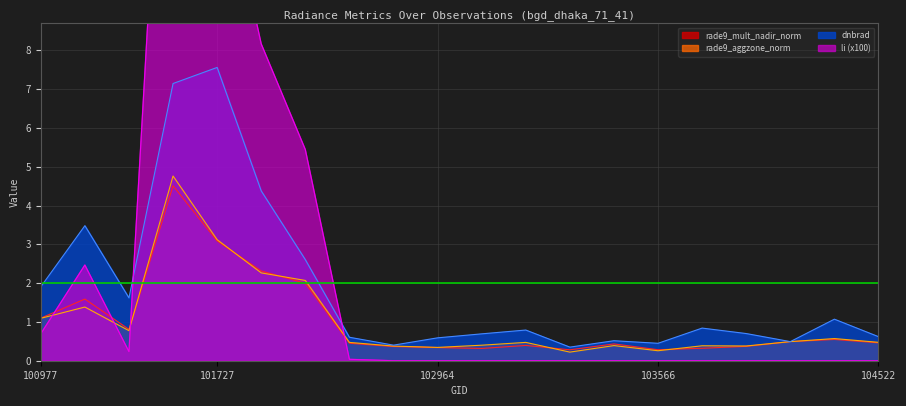

The rade9_mult_nadir_norm series shows 2.3 at 101858. True or false?

True